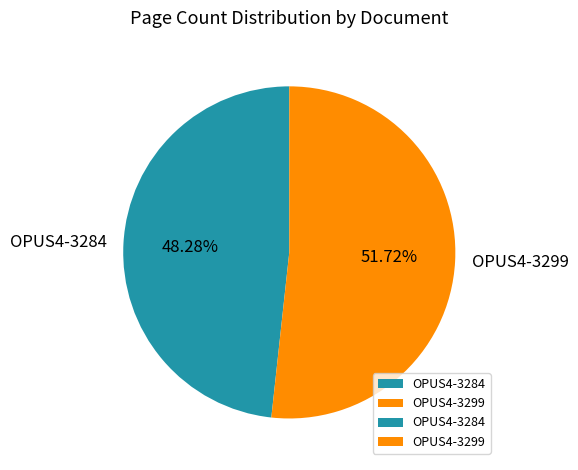

What is the smallest slice in the pie chart?

OPUS4-3284